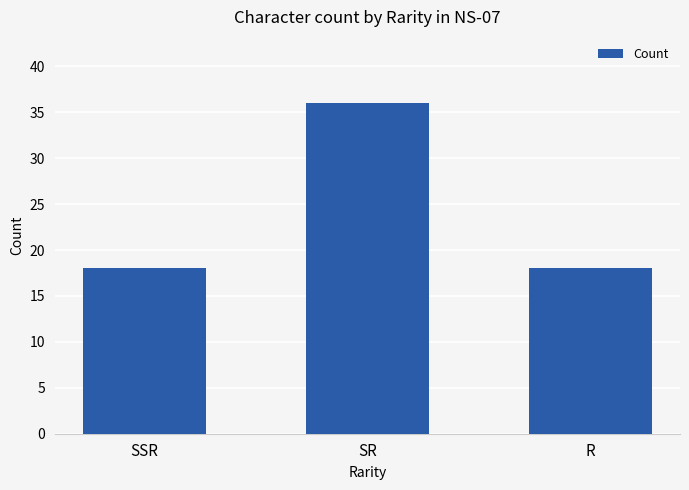

What is the minimum value shown in the chart?

18